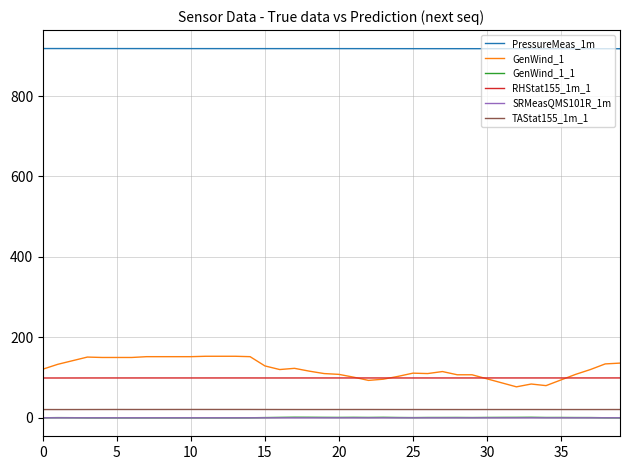

Which series has the widest spread of values?

GenWind_1